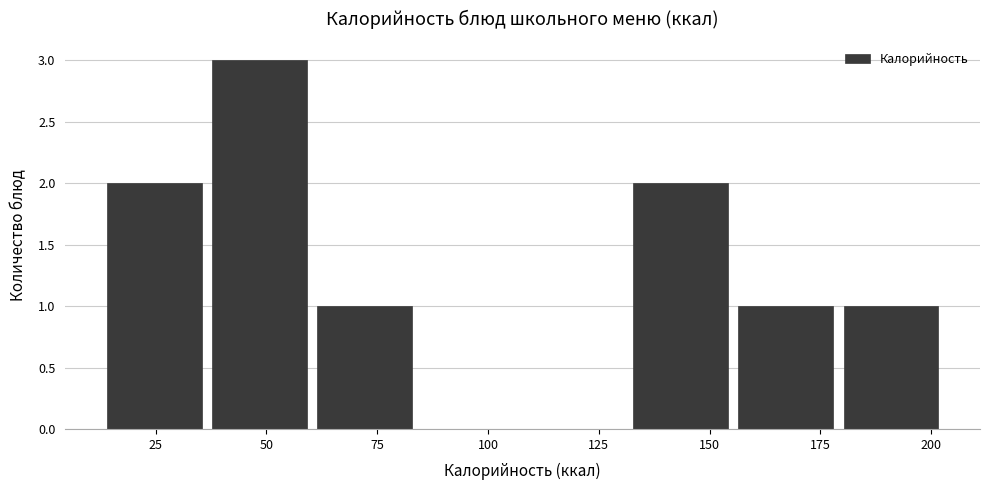

Reading left to right, transcribe this chart: for each bar, give the range it covers on the x-axis and its height. Neither the bar edges nor the heights are printed on the chart, so give them approximately, as read against the axes.

15 to 40: 2
40 to 60: 3
60 to 85: 1
85 to 110: 0
110 to 135: 0
135 to 155: 2
155 to 180: 1
180 to 205: 1